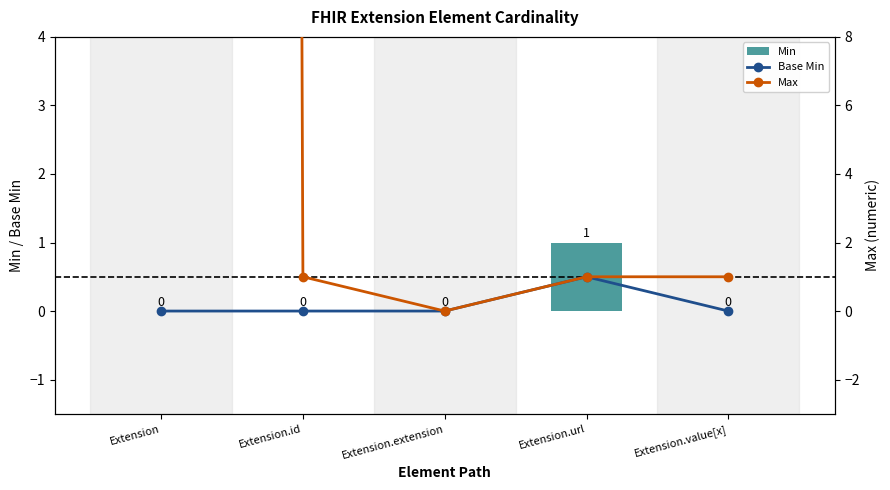

Which series changed the most between Extension and Extension.extension?

Max